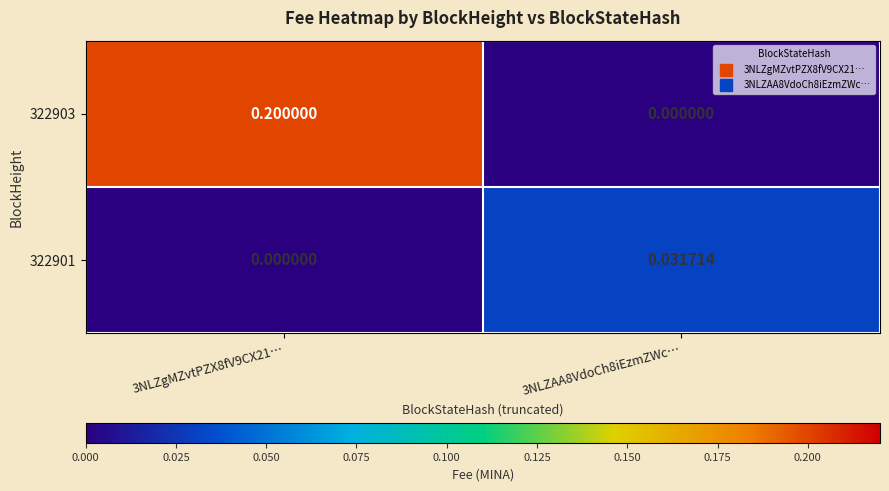

Which category has the highest value across all series?

3NLZgMZvtPZX8fV9CX21…